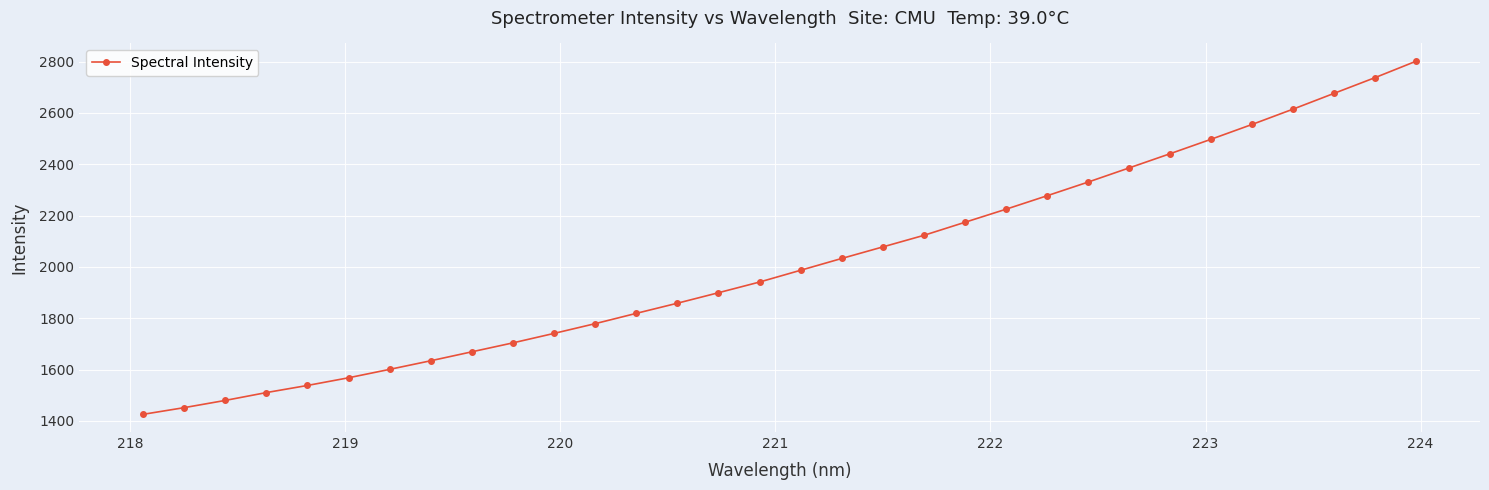

Is this an area chart (filled region under the line)?

No